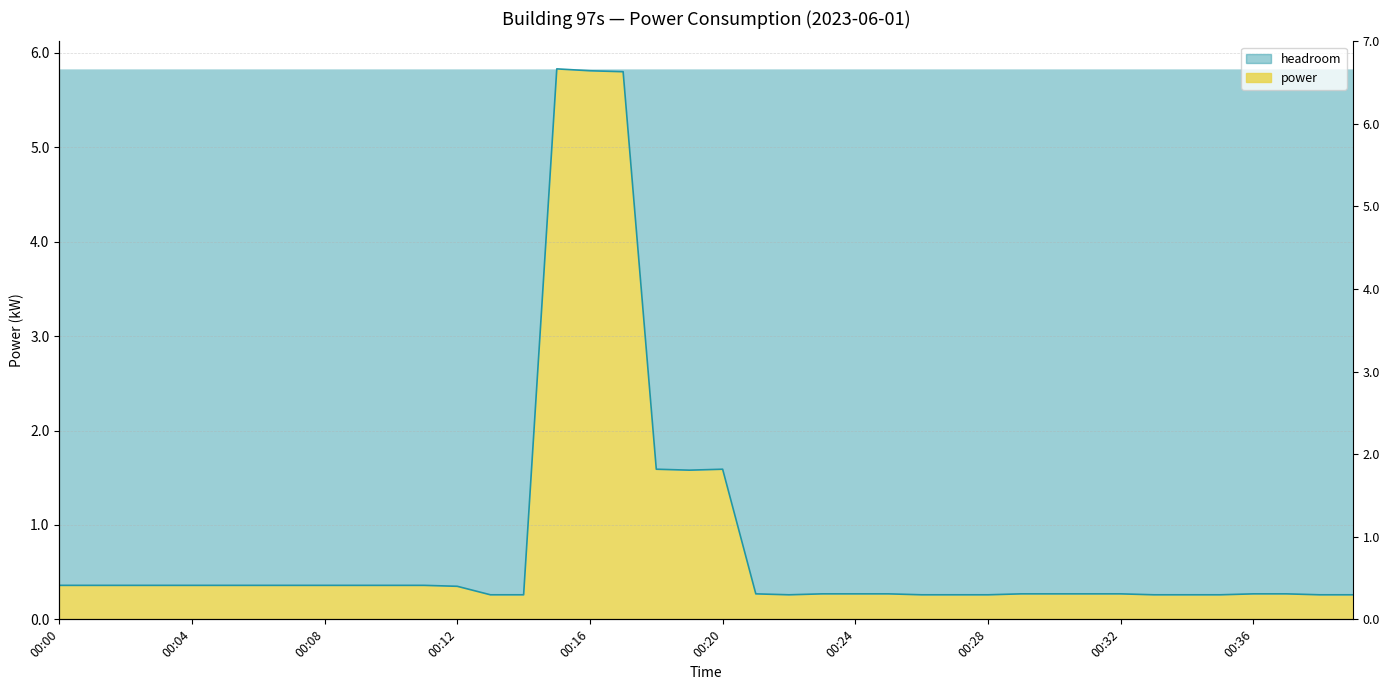

Reading left to right, list all the values displayed in this chart.

00:00=0.4	00:01=0.4	00:02=0.4	00:03=0.4	00:04=0.4	00:05=0.4	00:06=0.4	00:07=0.4	00:08=0.4	00:09=0.4	00:10=0.4	00:11=0.4	00:12=0.3	00:13=0.3	00:14=0.3	00:15=5.8	00:16=5.8	00:17=5.8	00:18=1.6	00:19=1.6	00:20=1.6	00:21=0.3	00:22=0.3	00:23=0.3	00:24=0.3	00:25=0.3	00:26=0.3	00:27=0.3	00:28=0.3	00:29=0.3	00:30=0.3	00:31=0.3	00:32=0.3	00:33=0.3	00:34=0.3	00:35=0.3	00:36=0.3	00:37=0.3	00:38=0.3	00:39=0.3